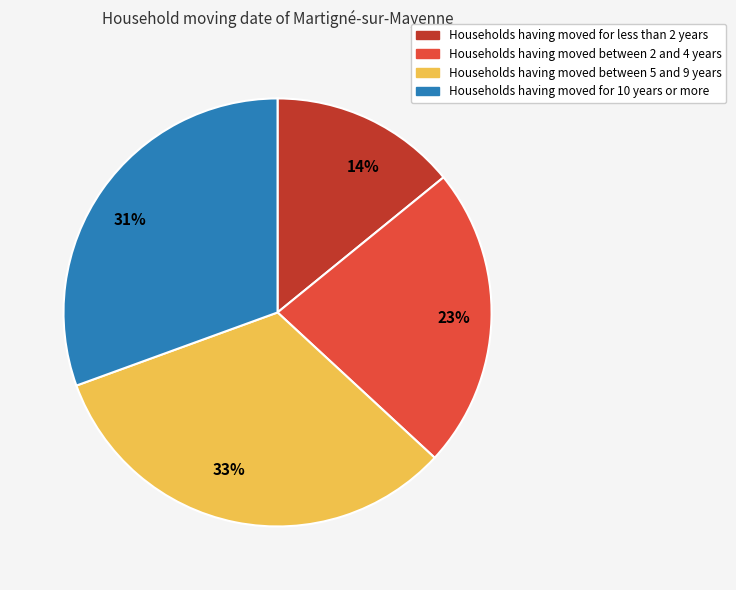

Is the sum of 33% and 31% greater than half?

Yes